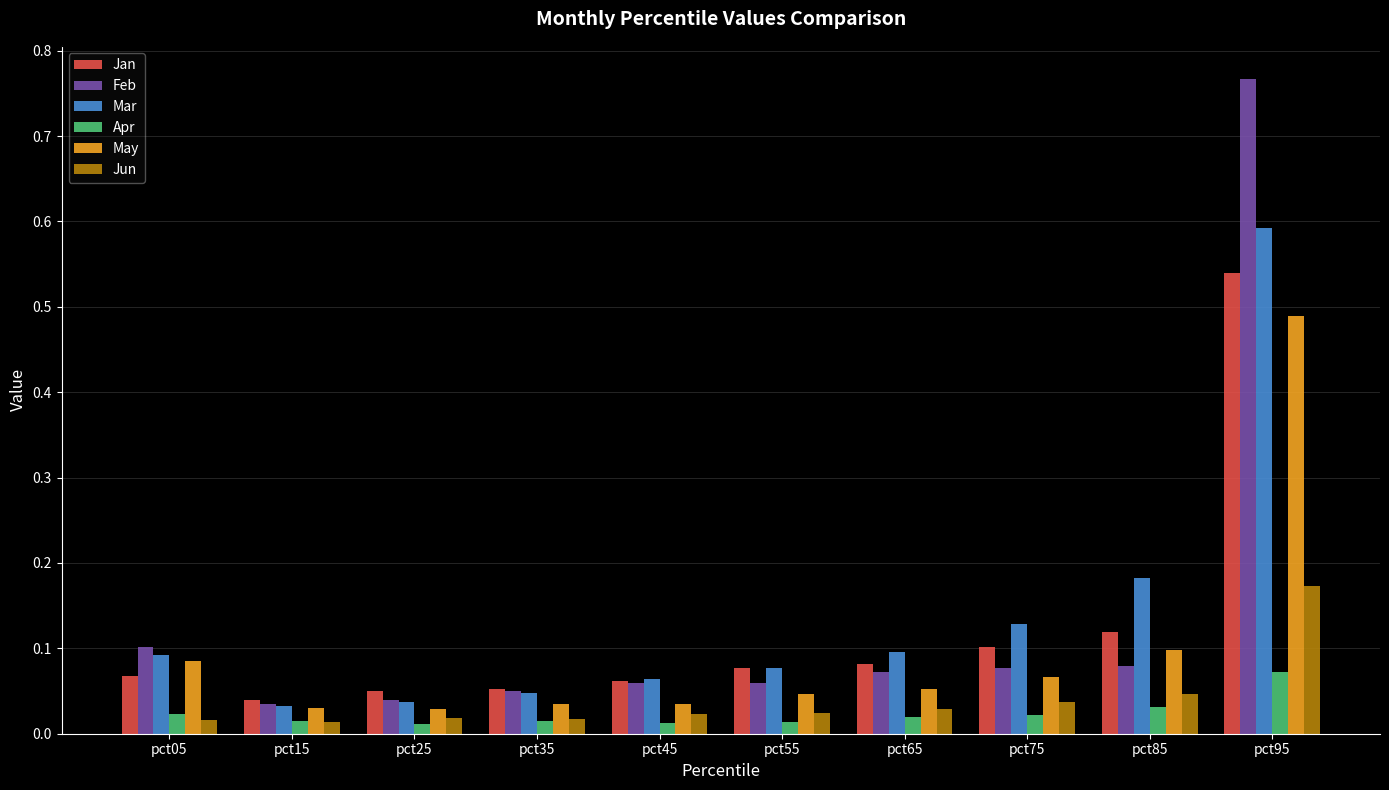

List the series in order of their peak value, lowest first.

Apr, Jun, May, Jan, Mar, Feb